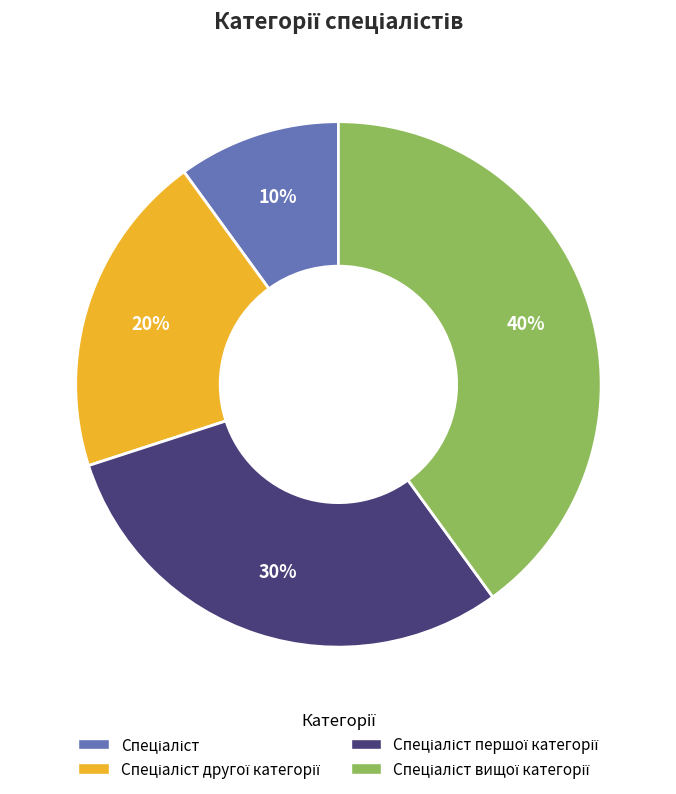

To the nearest percent, what is the average slice percentage?

25%